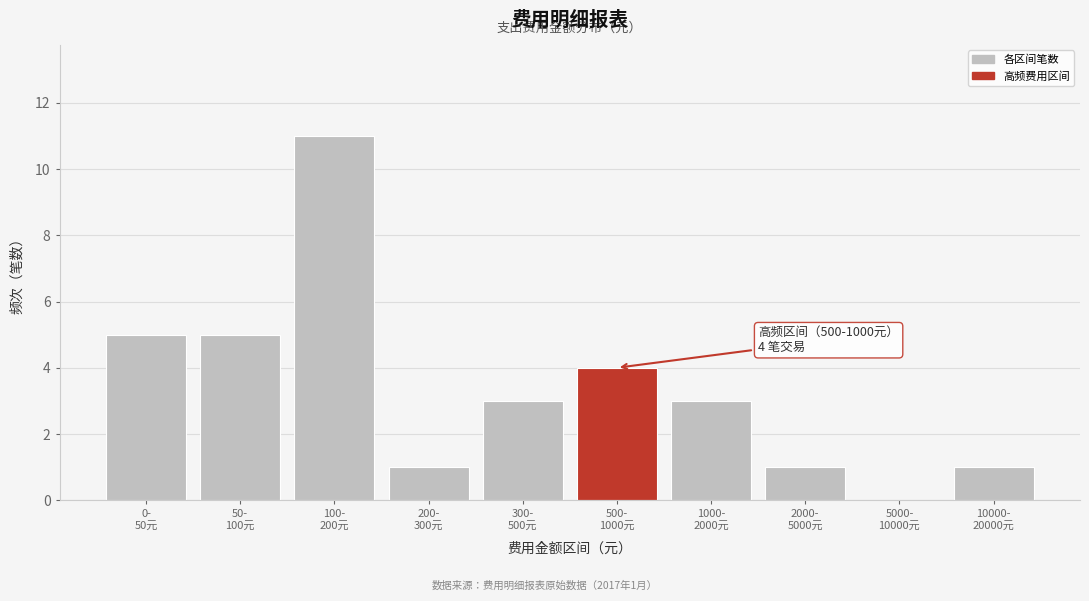

What is the greatest value displayed?

11